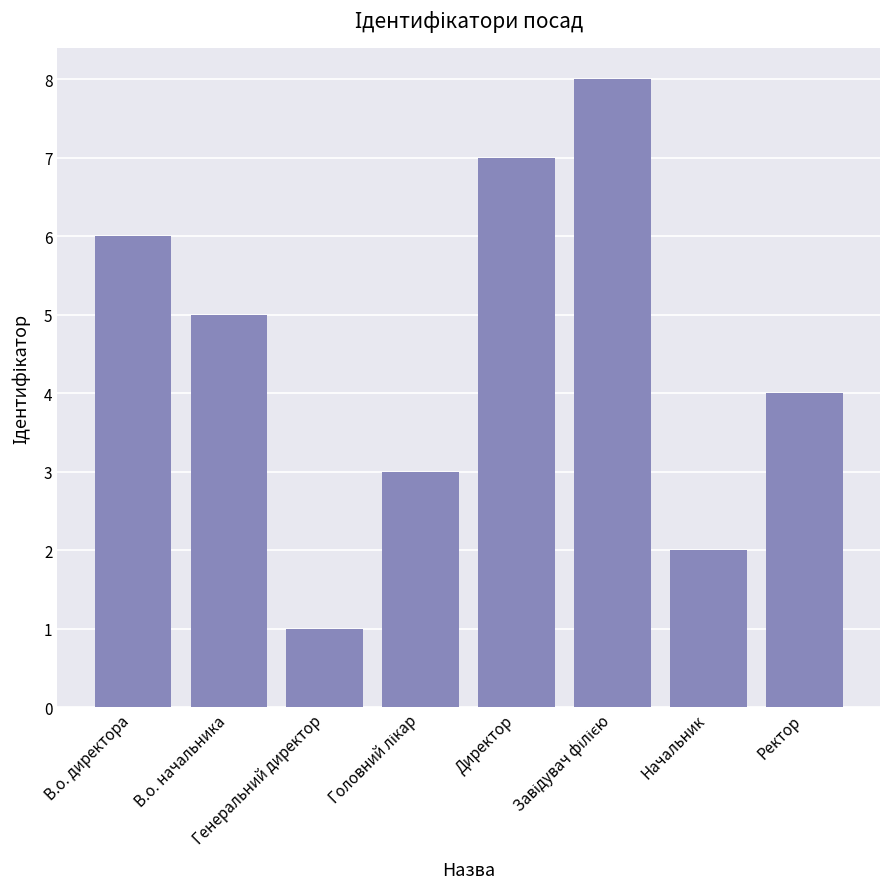

What is the difference between the maximum and second lowest values?

6